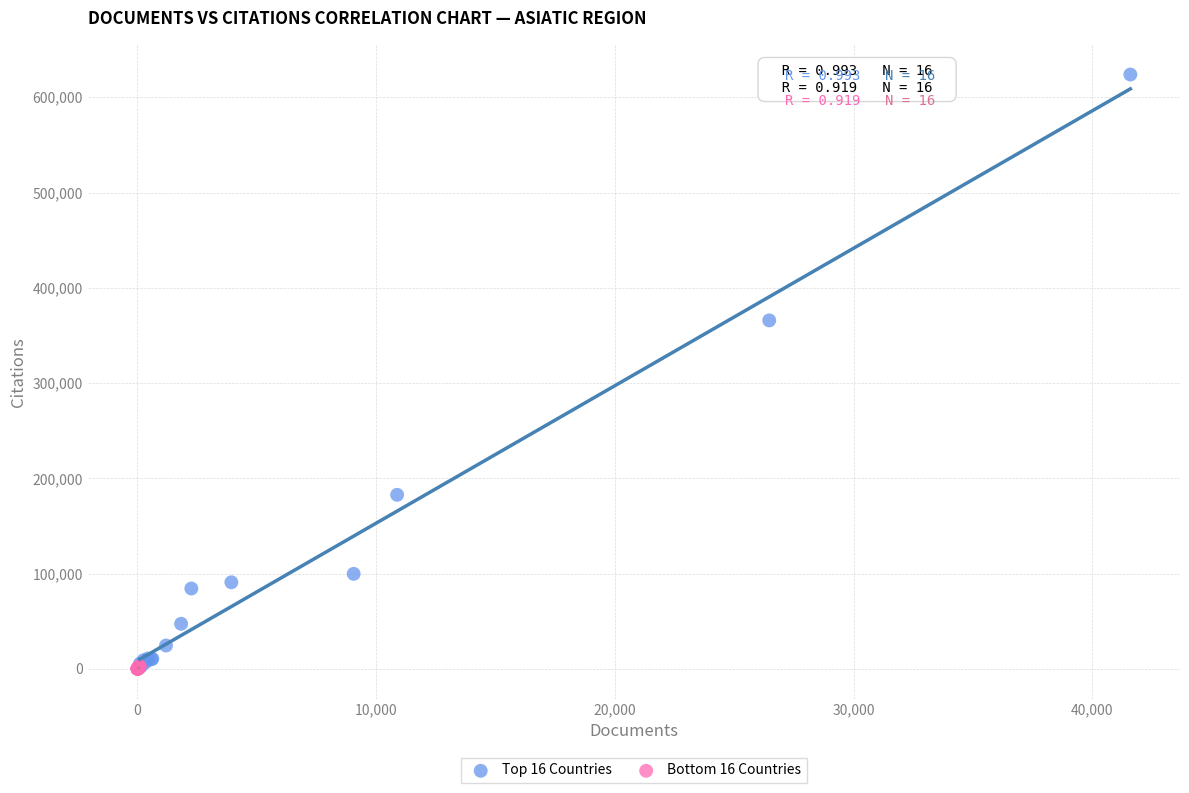

Which series has the widest spread of Y values?

Top 16 Countries